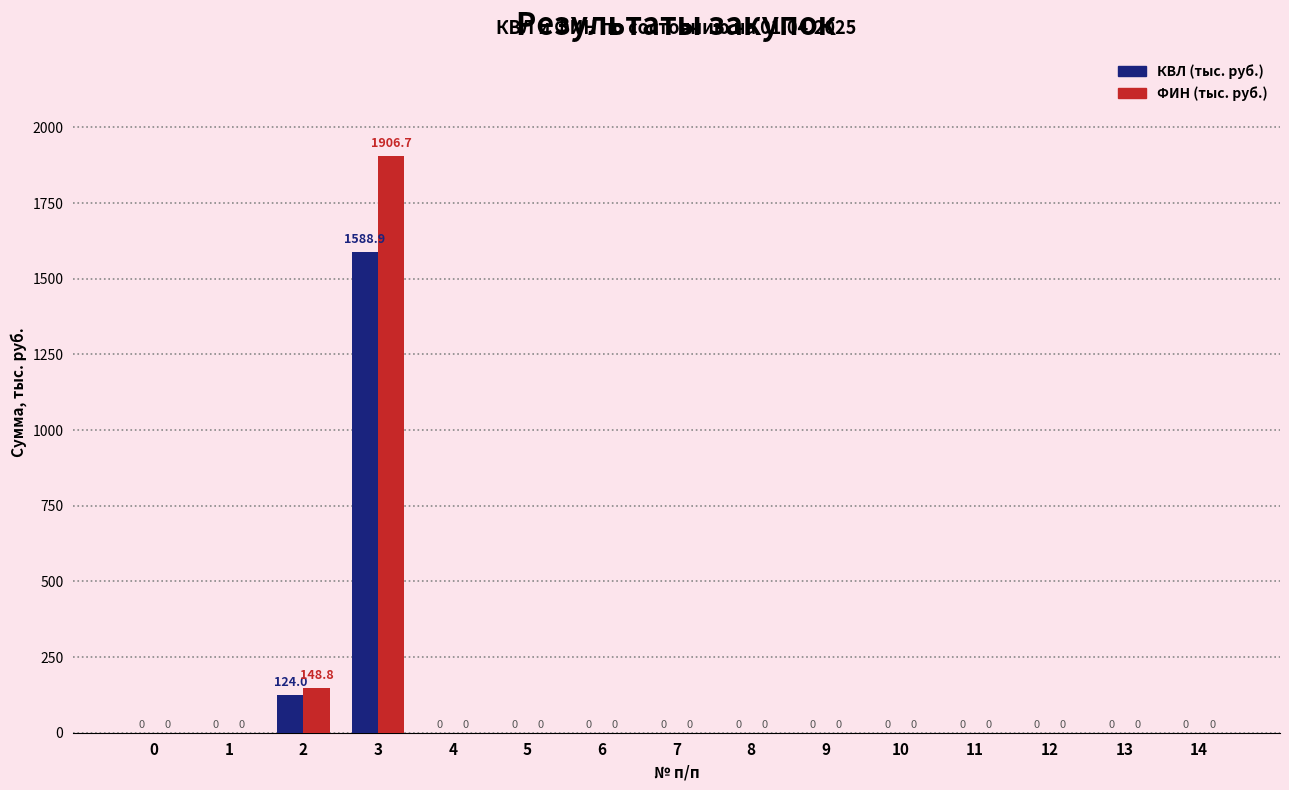

Which series has the largest range (max minus min)?

ФИН (тыс. руб.)